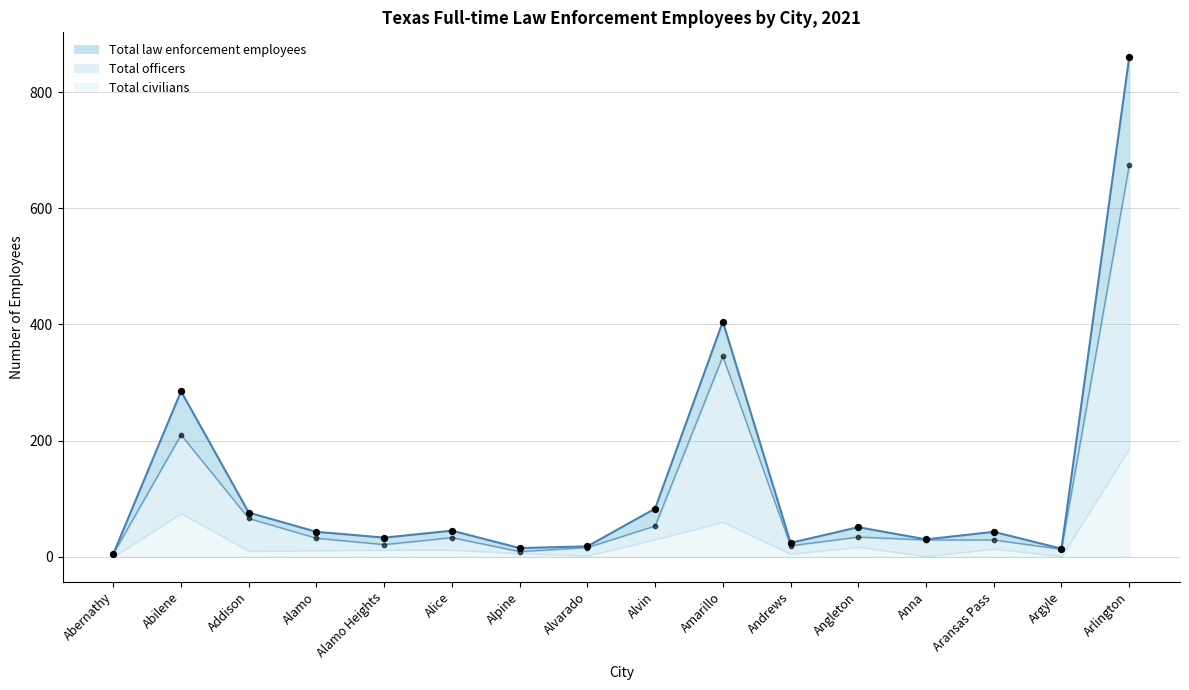

Which series has the largest Y range (max minus min)?

Total law enforcement employees